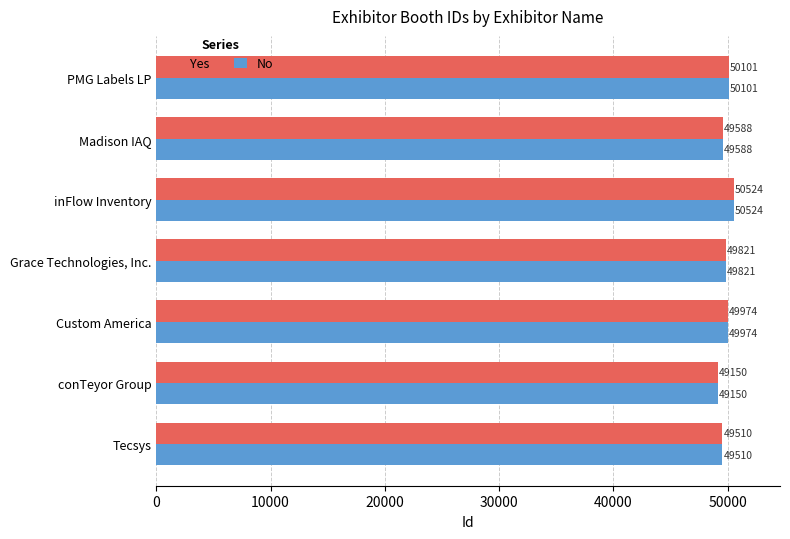

At which label does Yes reach its minimum?

conTeyor Group